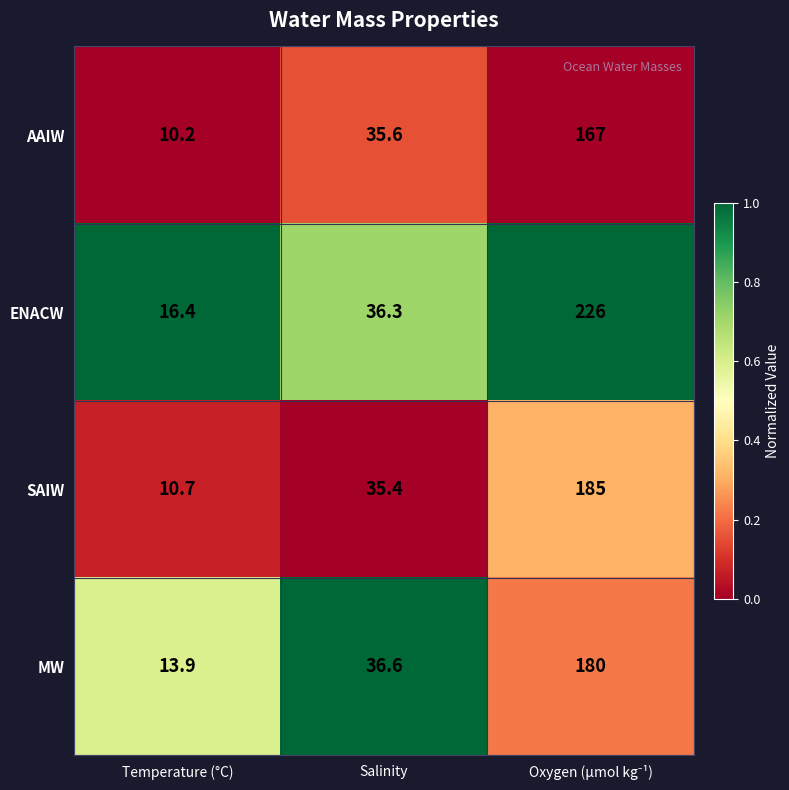

What is the difference between the maximum and second lowest values in the SAIW series?

149.6